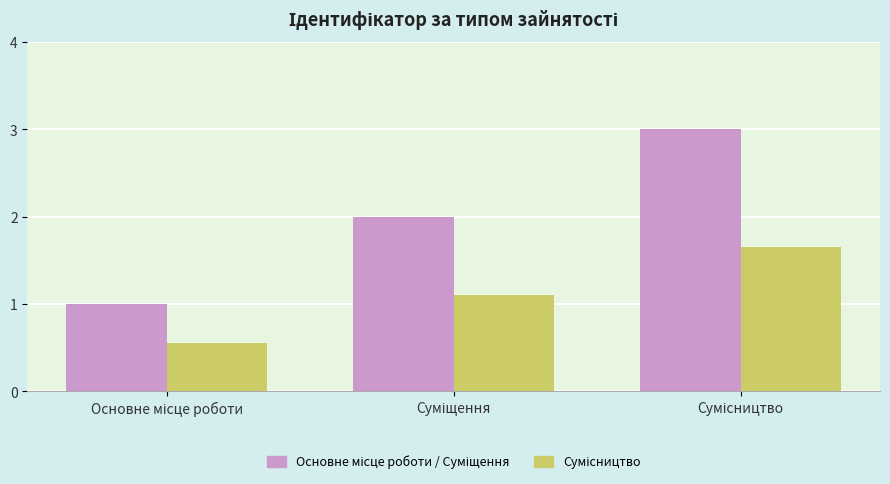

How many bars are there in each group?

2